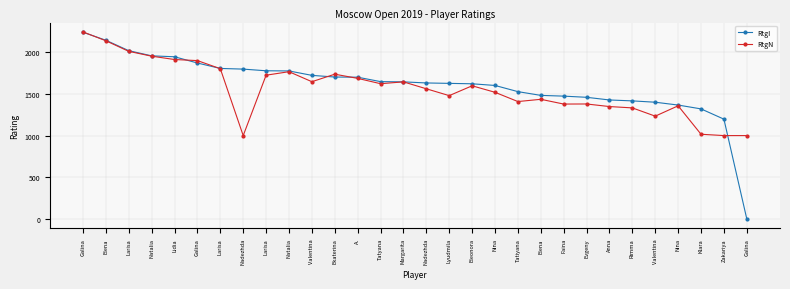

How many values in RtgI are above zero?

29